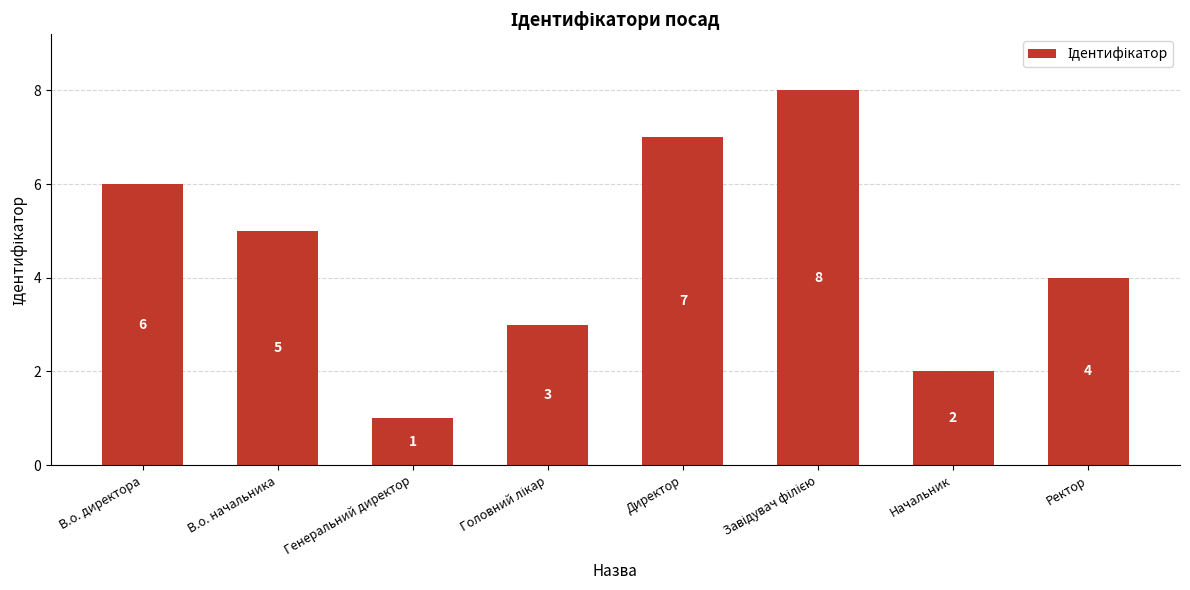

What position from the left is Ректор?

8